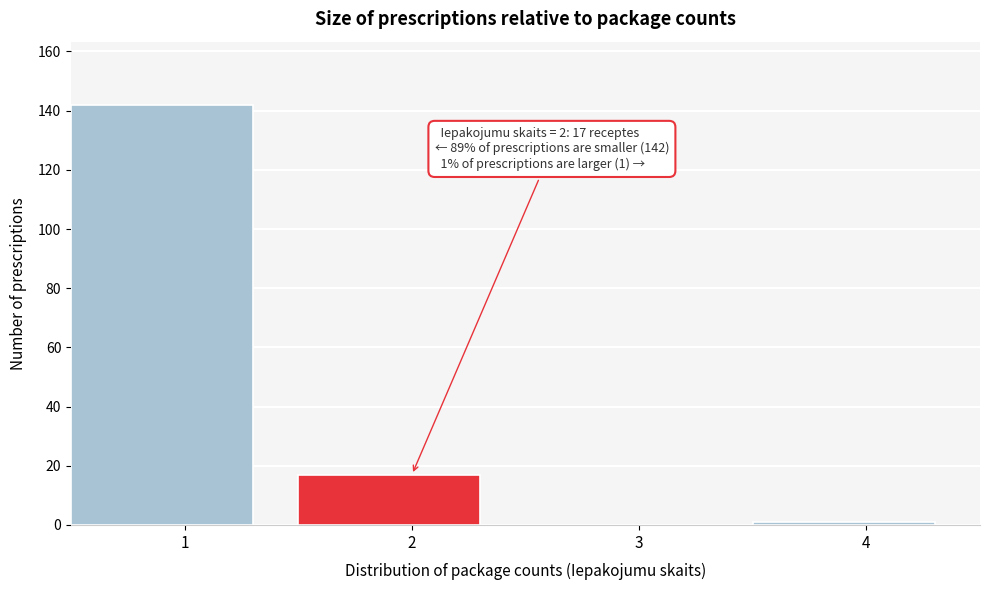

Reading left to right, transcribe all the data shown in this chart.

1=142	2=17	3=0	4=1